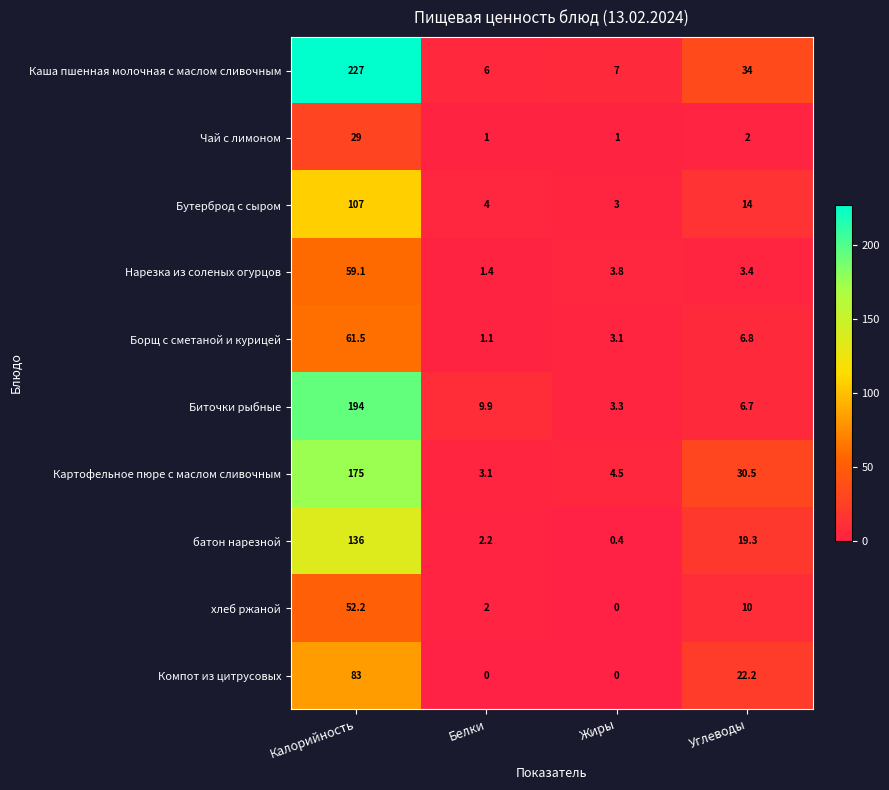

What is the difference between the highest and lowest values at Жиры?

7.0